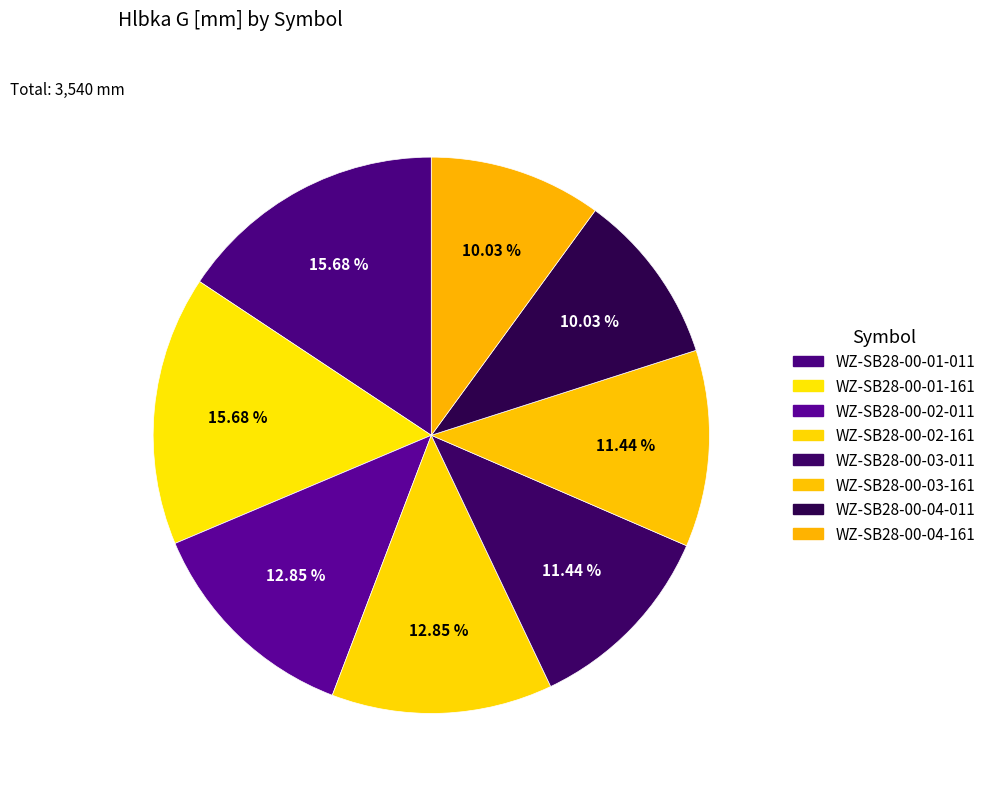

Which category has the smallest portion of the pie?

WZ-SB28-00-04-011